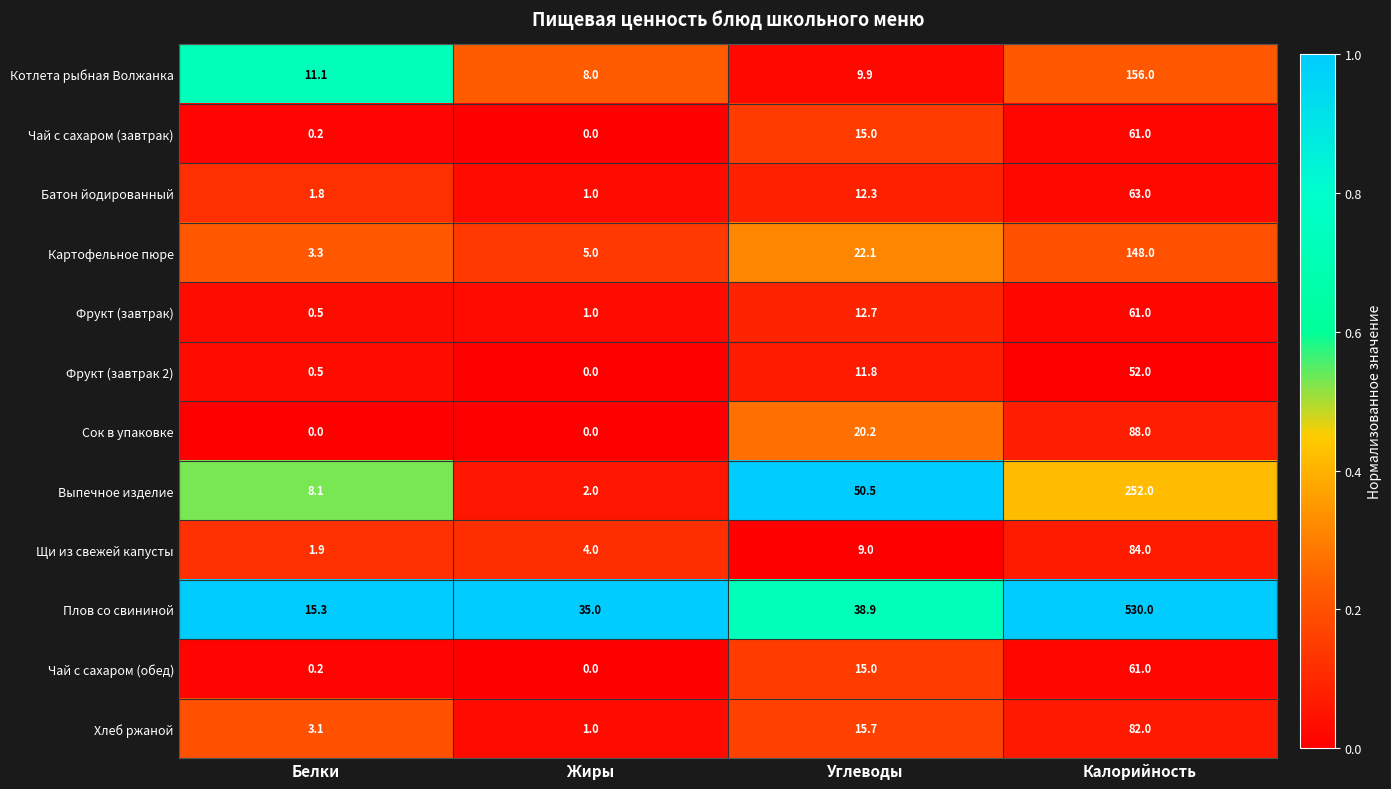

What value does the Фрукт (завтрак) series have at Жиры?

1.0